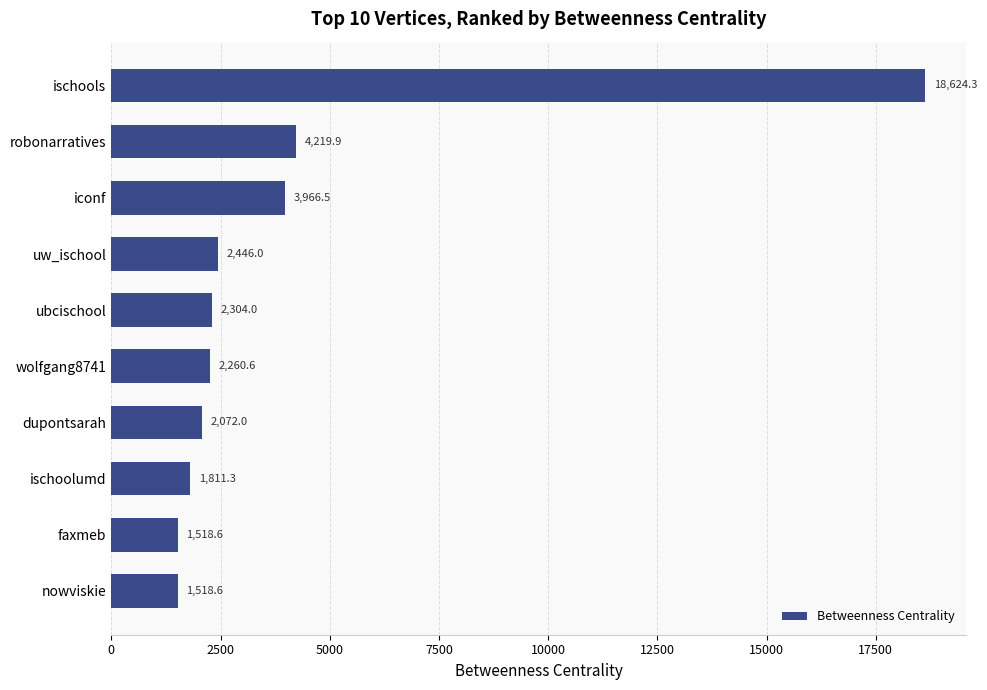

Approximately how many times larger is the value at uw_ischool compared to ubcischool?

1.1